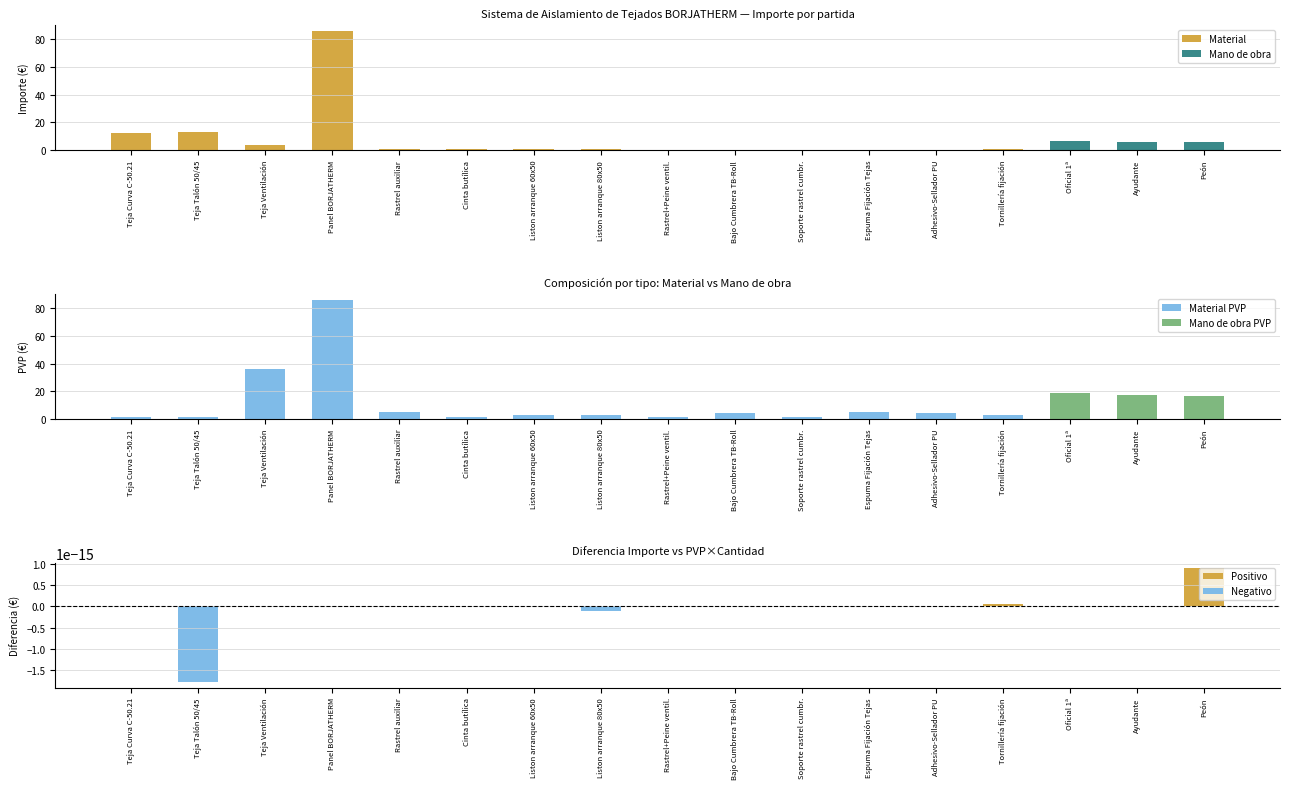

What is the difference between the Importe values at Rastrel+Peine ventil. and Tornillería fijación?

0.2